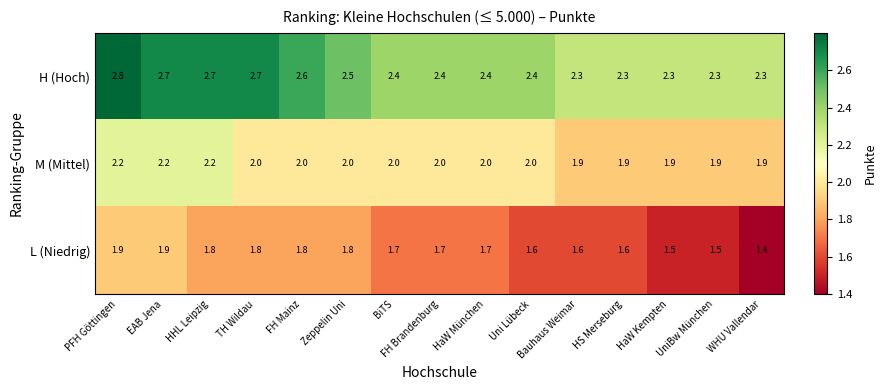

At which category does the chart reach its peak across all series?

PFH Göttingen